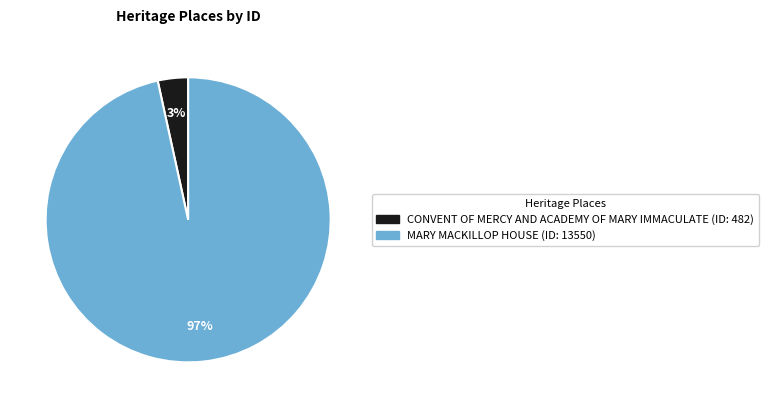

Does MARY MACKILLOP HOUSE account for over 50% of the chart?

Yes